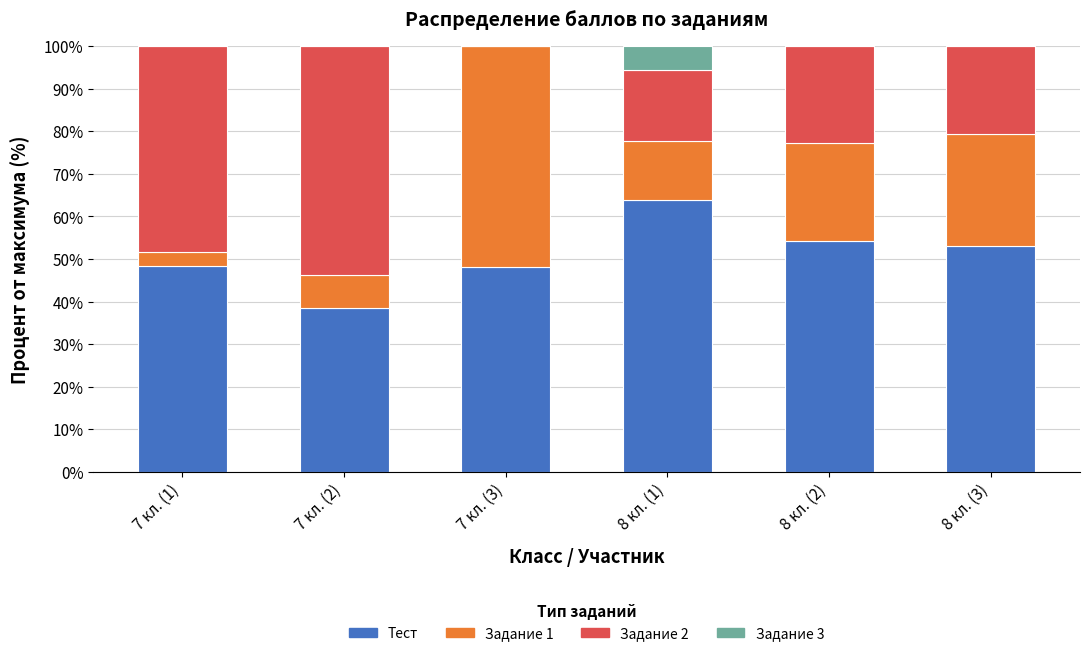

What is the sum of the Тест values at 7 кл. (2) and 8 кл. (1)?

102.4